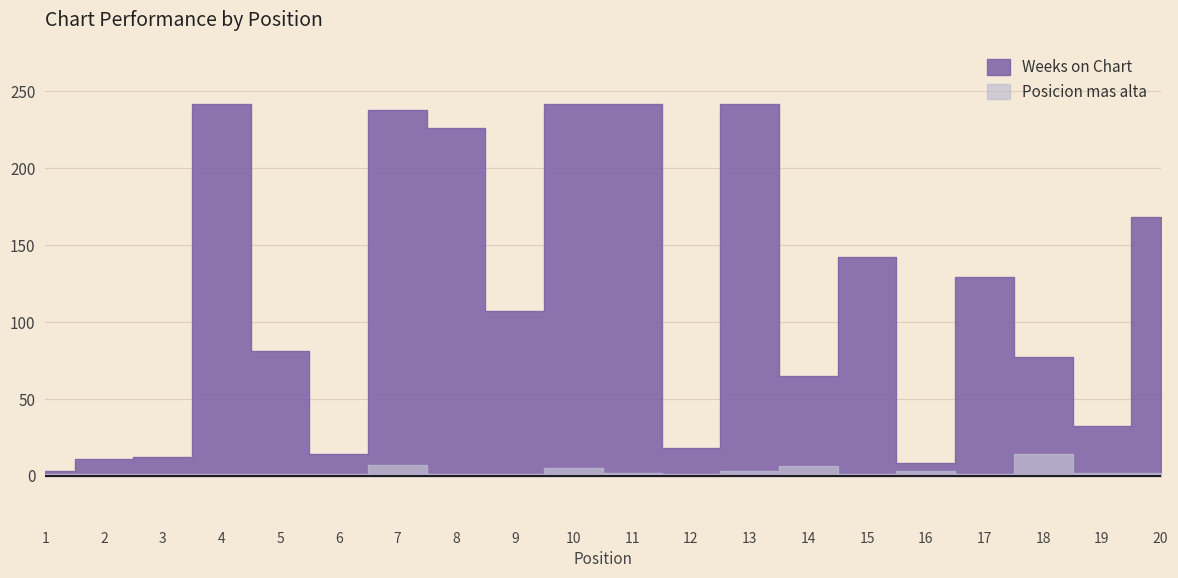

Rank the categories by Weeks on Chart value from lowest to highest.

1, 16, 2, 3, 6, 12, 19, 14, 18, 5, 9, 17, 15, 20, 8, 7, 4, 10, 11, 13